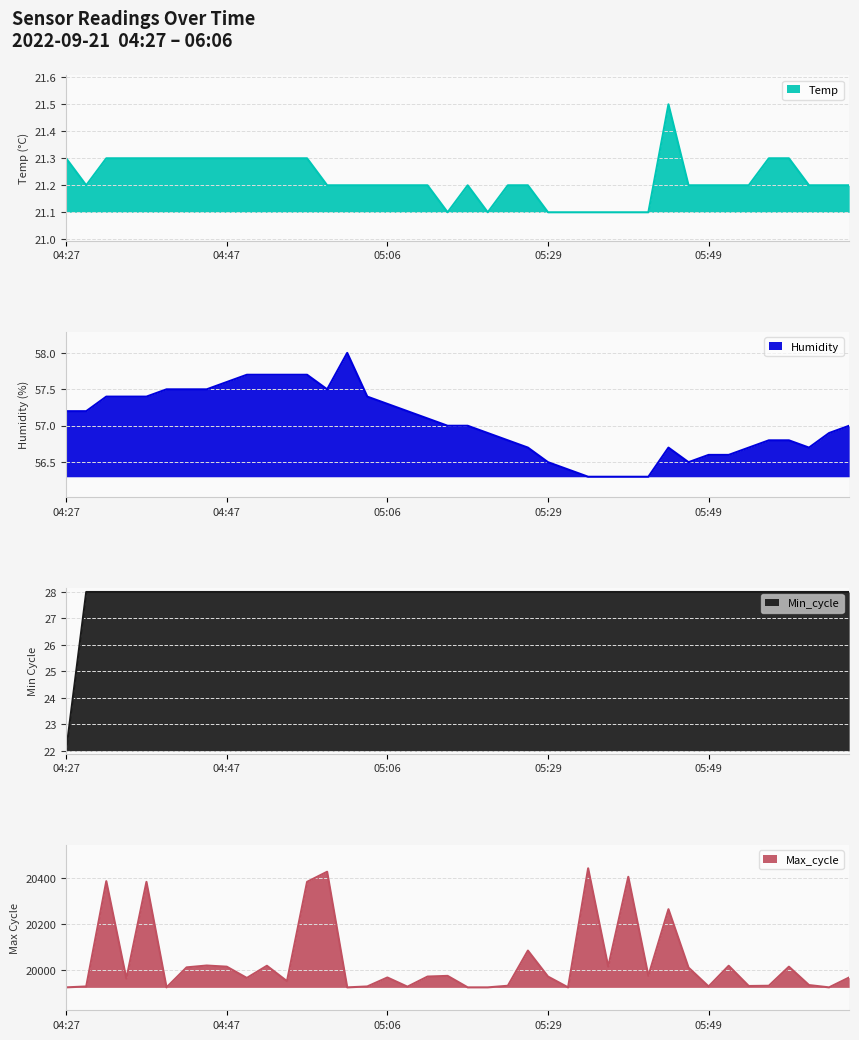

True or false: Min_cycle and Humidity intersect in this chart.

False